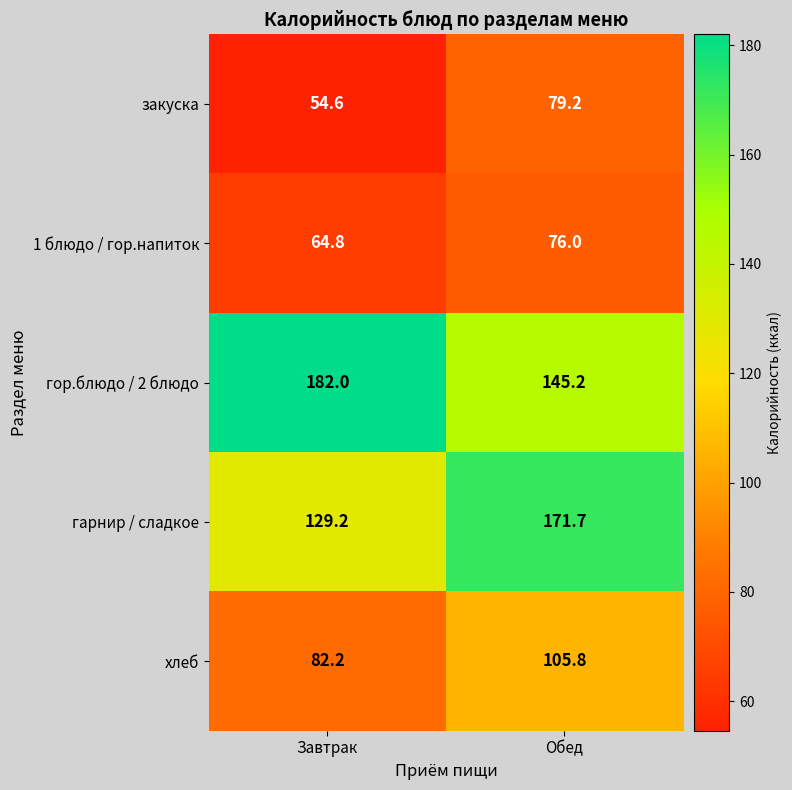

The гор.блюдо / 2 блюдо series shows 68.0 at Обед. True or false?

False